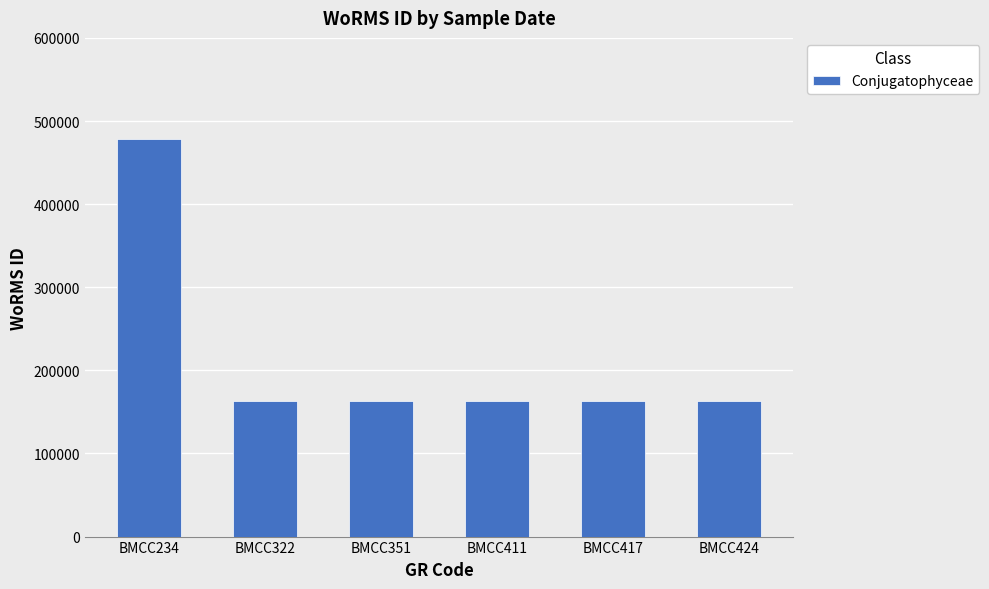

What is the ratio of the value at BMCC411 to the value at BMCC351?

1.0